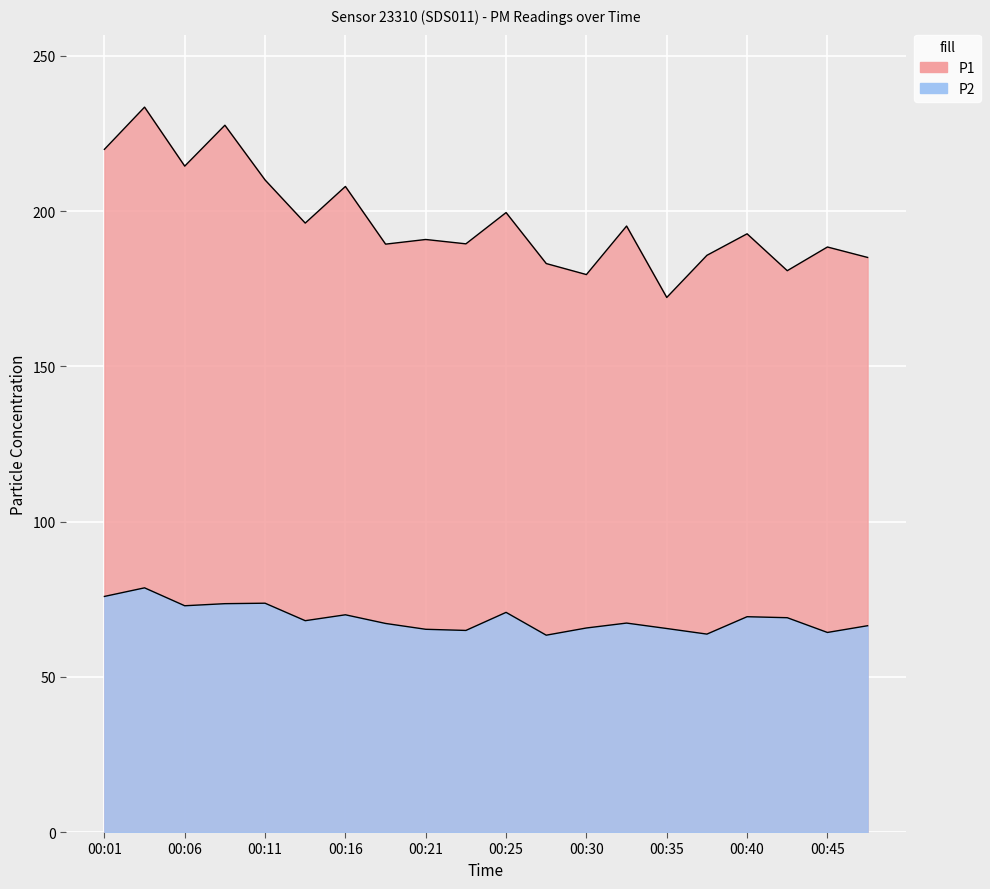

Rank the series by their maximum value, from lowest to highest.

P2, P1